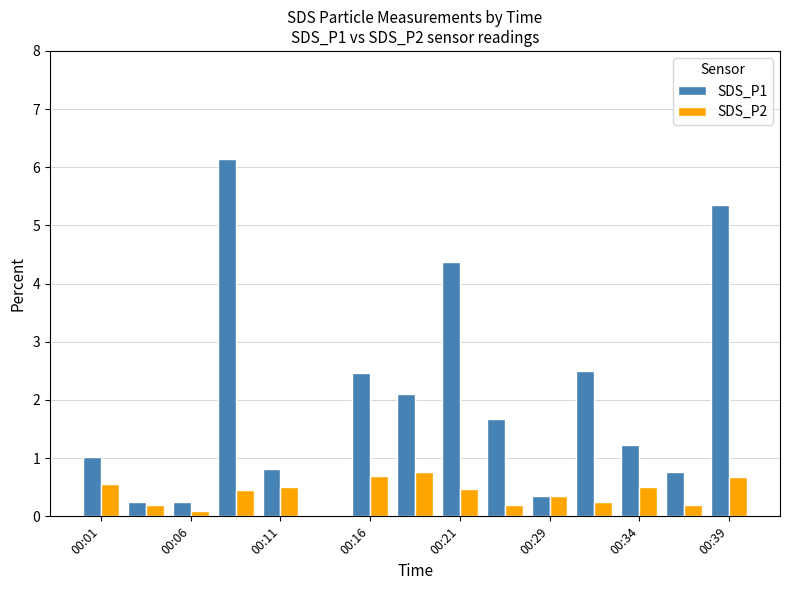

What are all the series names shown in the legend?

SDS_P1, SDS_P2